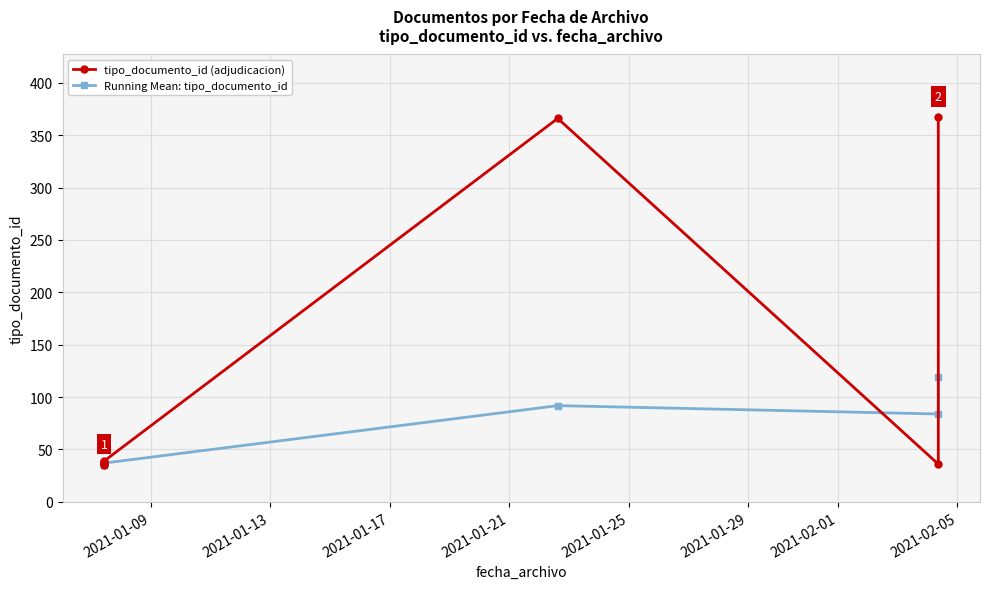

What are all the series names shown in the legend?

tipo_documento_id (adjudicacion), Running Mean: tipo_documento_id